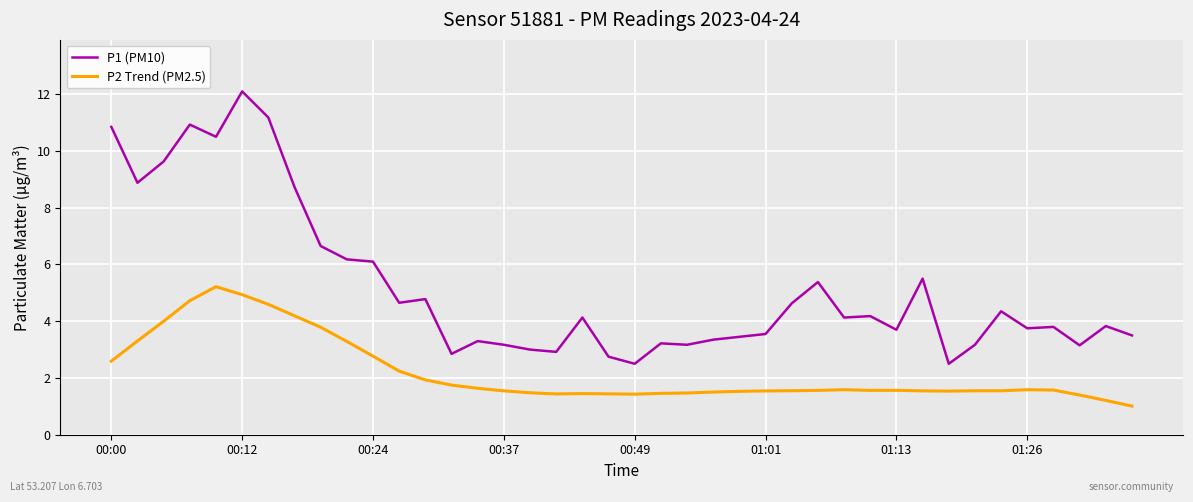

What is the average value of the P2 Trend (PM2.5) series?

2.2